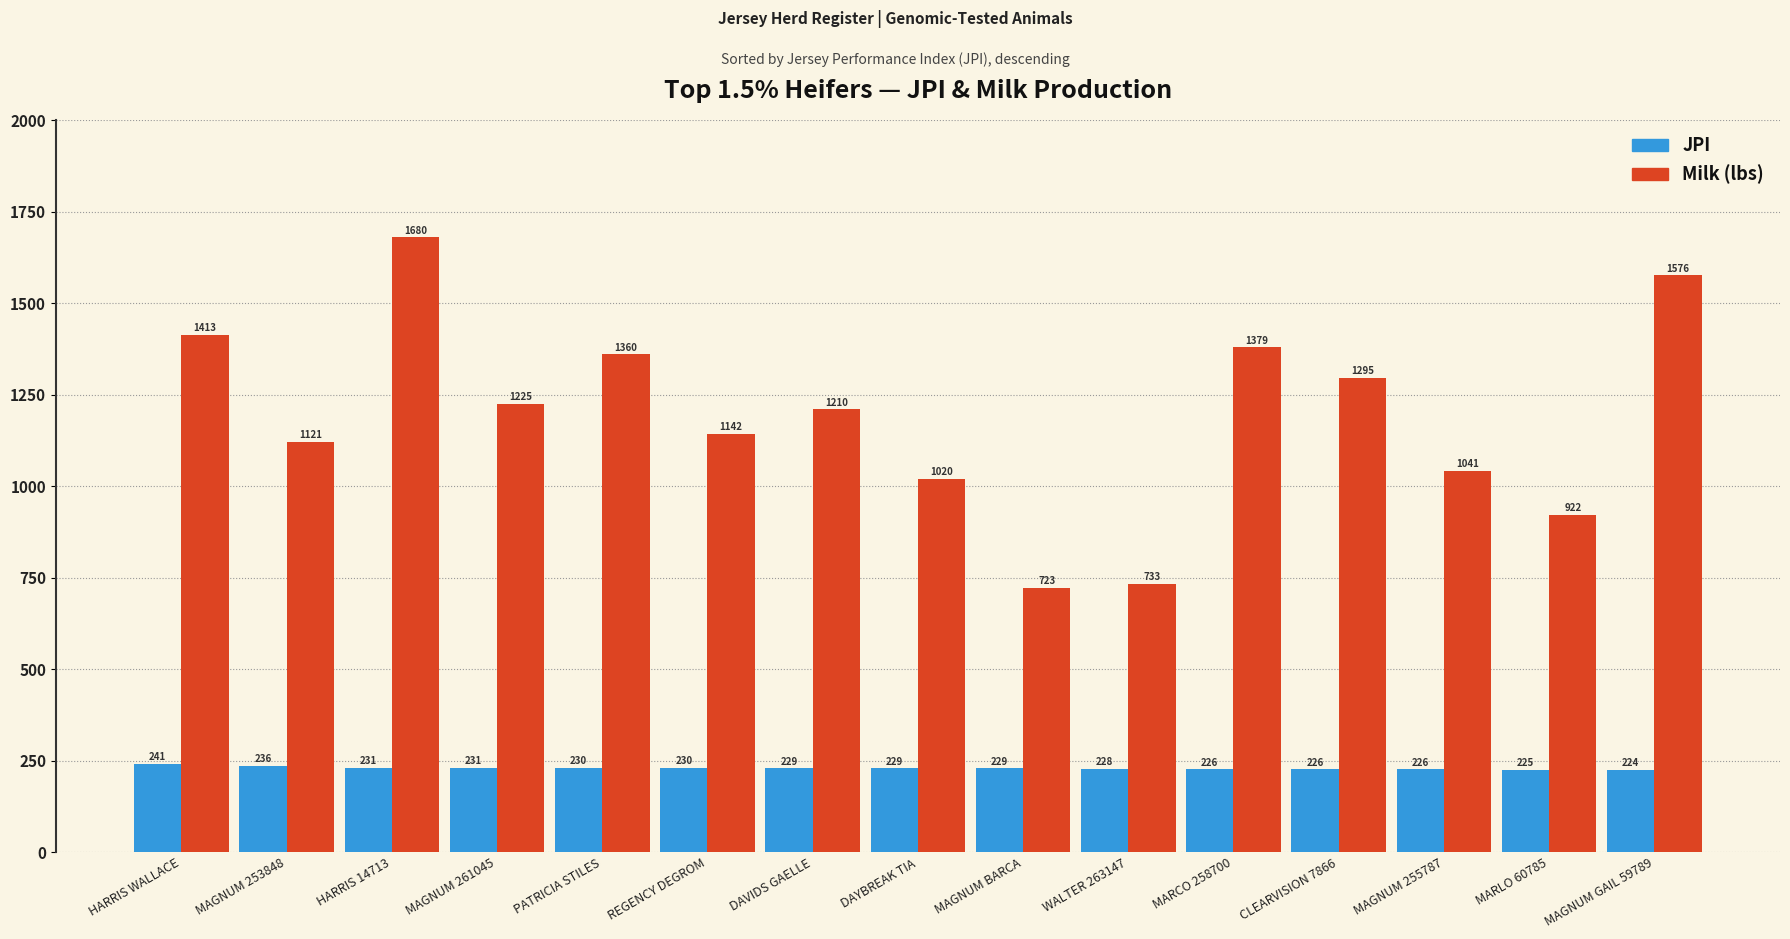

Which series has the largest total across all categories?

Milk (lbs)